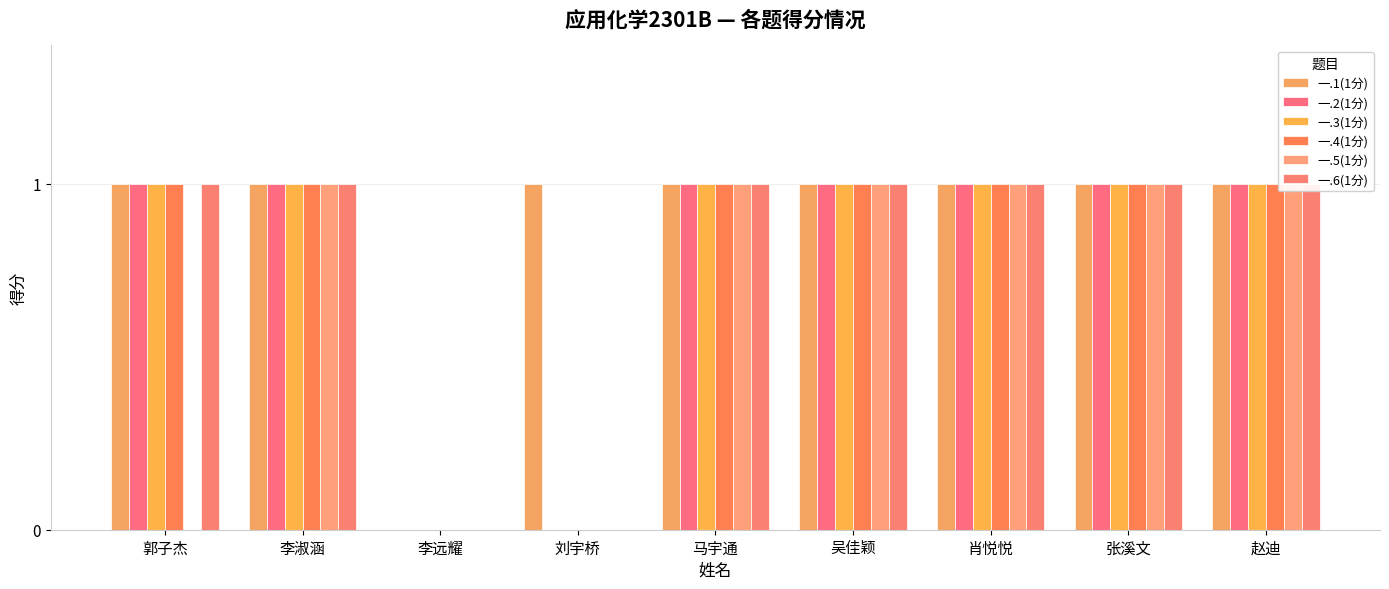

True or false: 一.1(1分) has a value of 1 at 郭子杰.

False